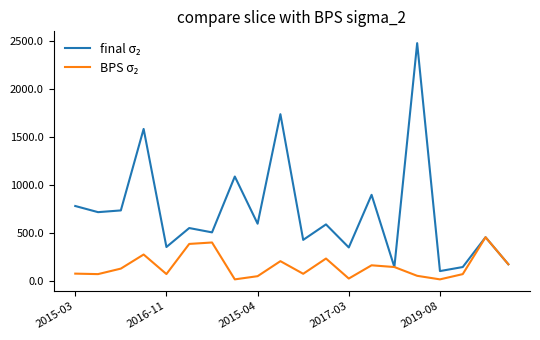

What is the maximum value shown in the chart?

2475.4